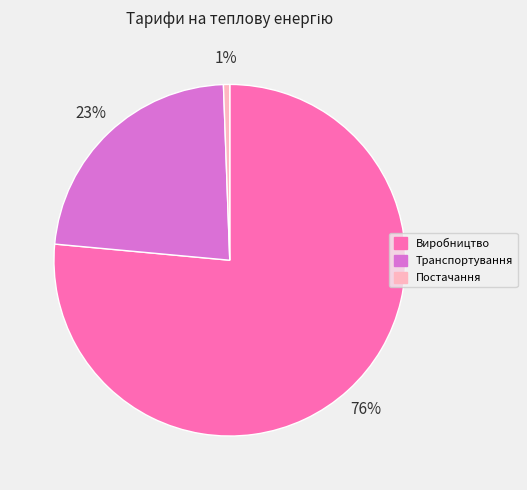

To the nearest percent, what portion does Постачання represent?

1%